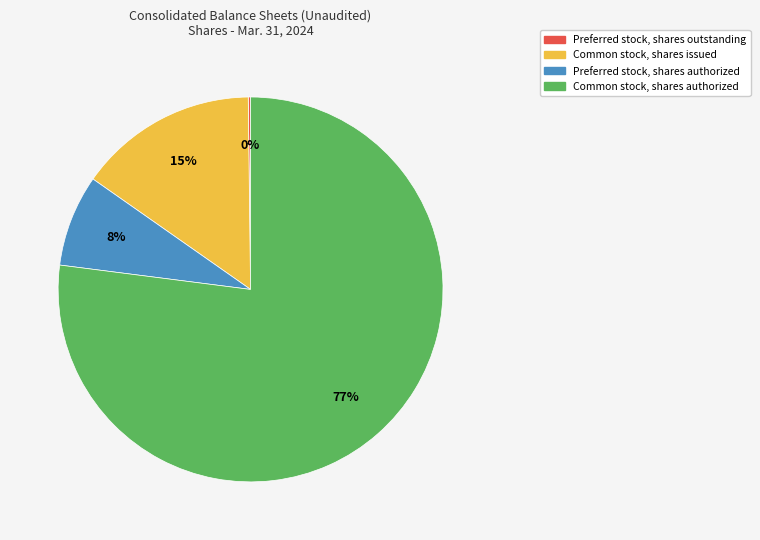

True or false: Preferred stock, shares authorized accounts for 3% of the total.

False